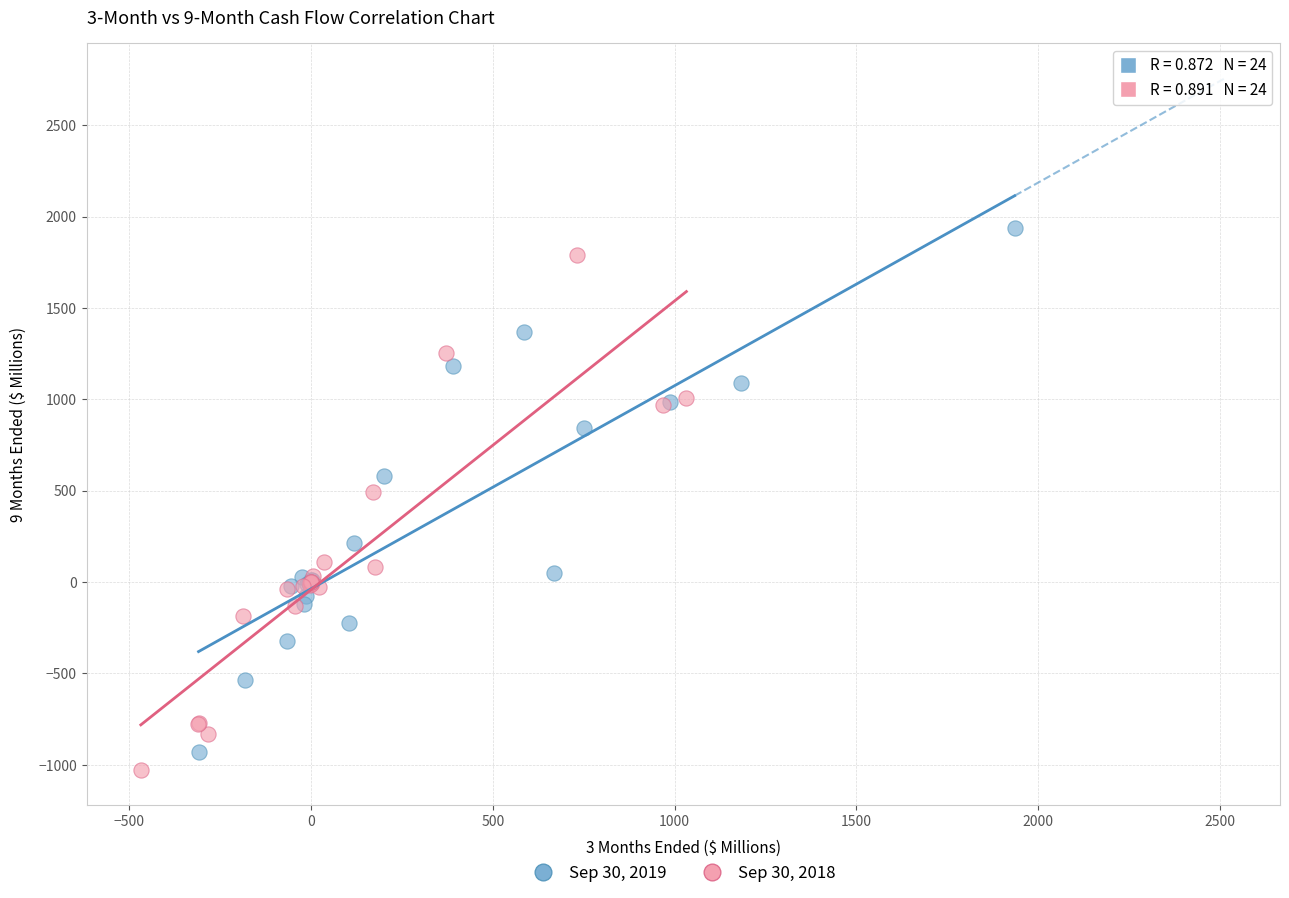

What are all the series names shown in the legend?

Sep 30, 2019, Sep 30, 2018